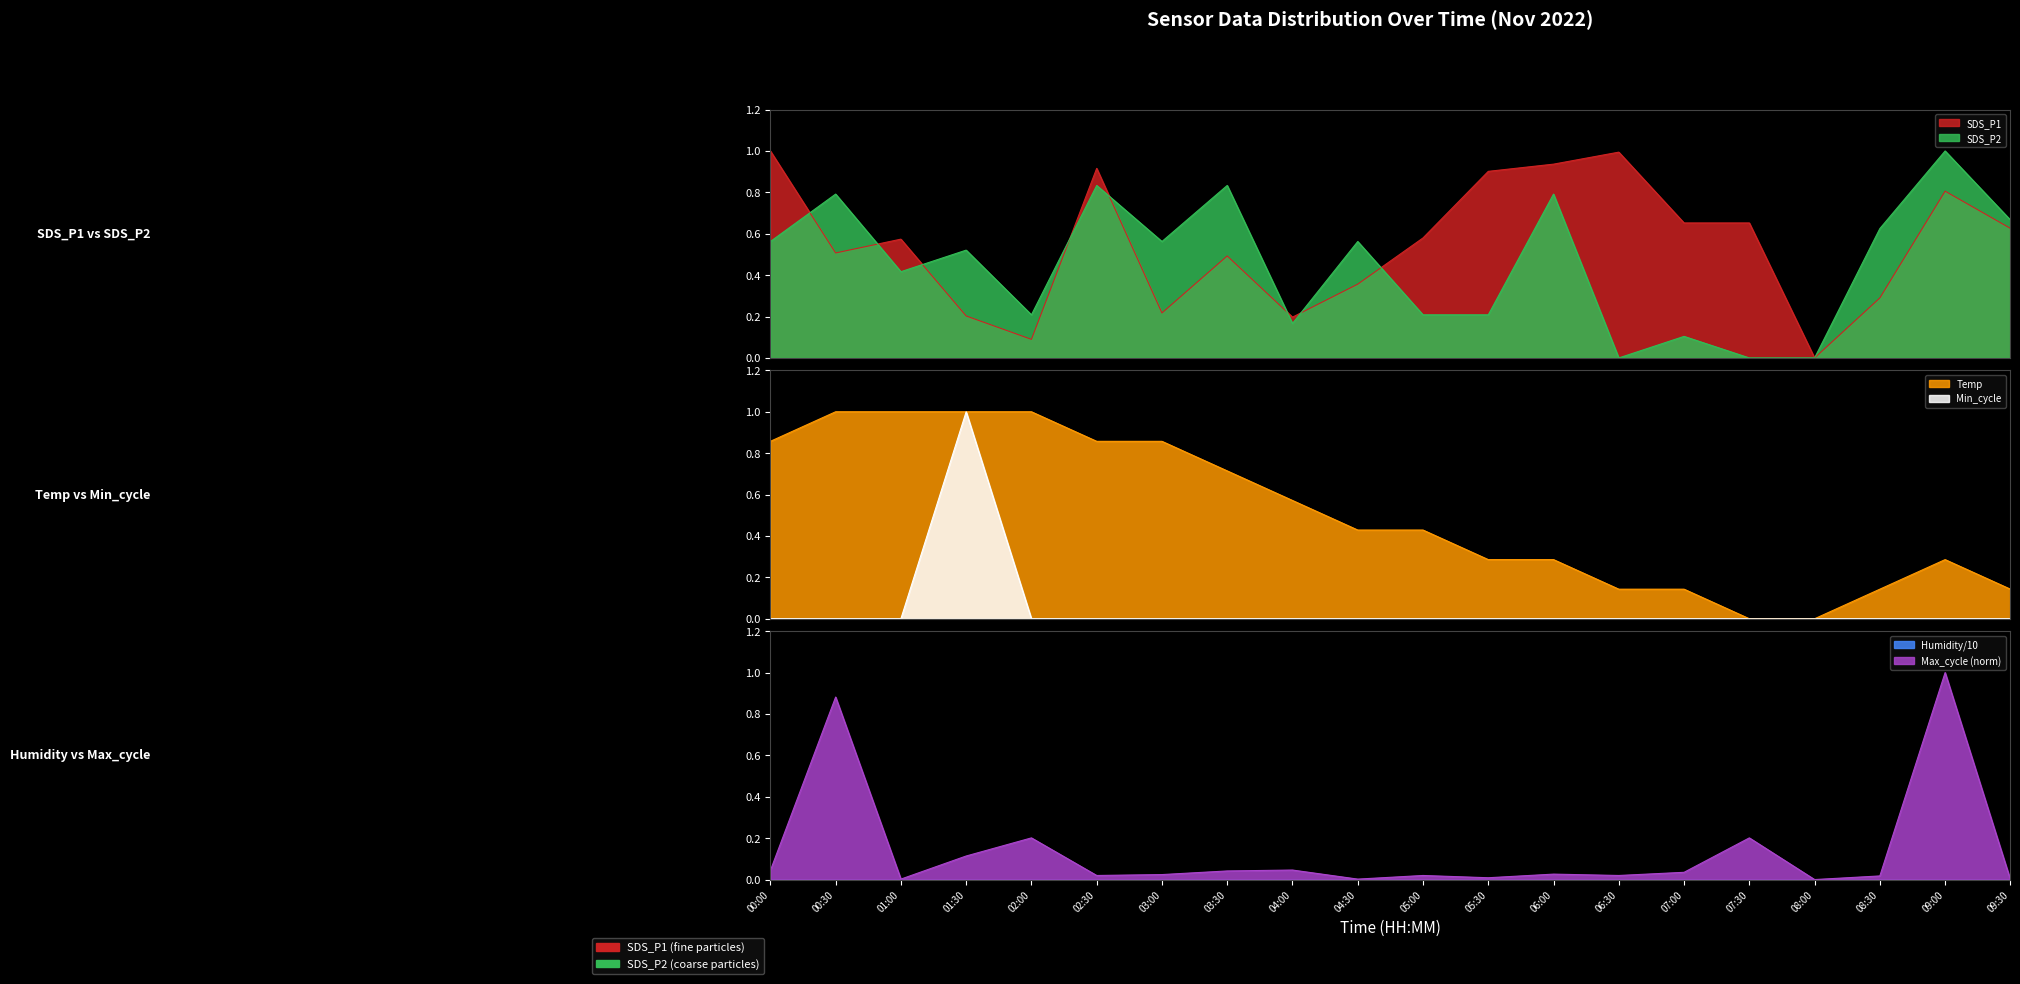

True or false: Min_cycle has a value of 0.6 at 09:00.

False